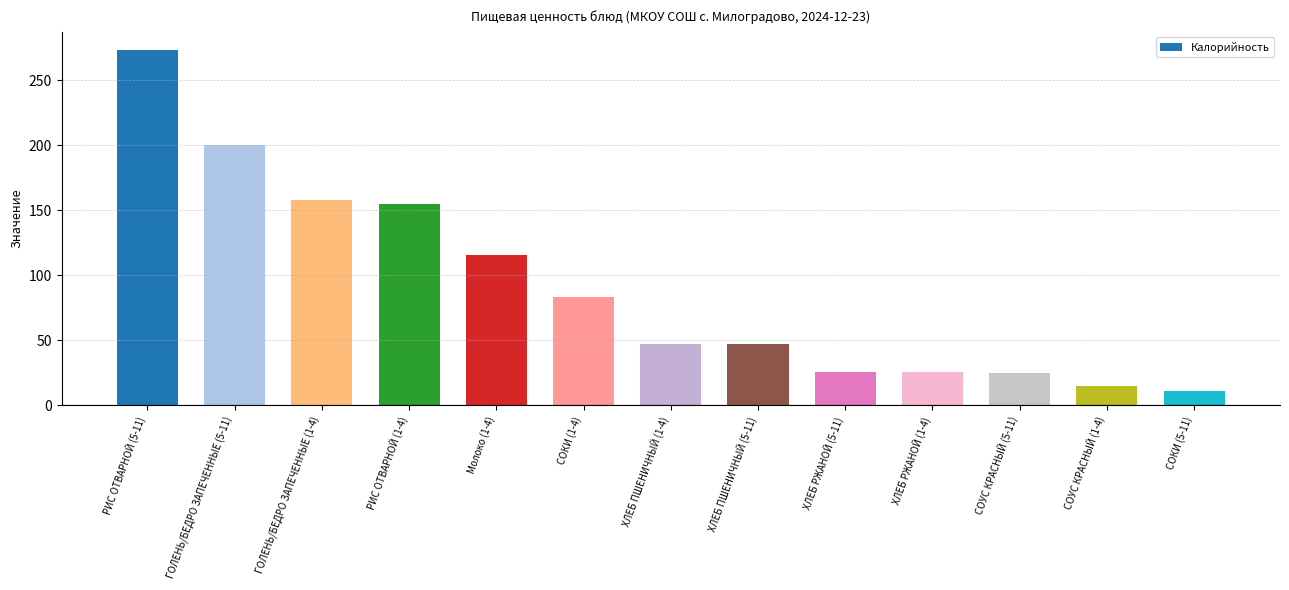

Between РИС ОТВАРНОЙ (5-11) and ХЛЕБ РЖАНОЙ (5-11), which is larger?

РИС ОТВАРНОЙ (5-11)